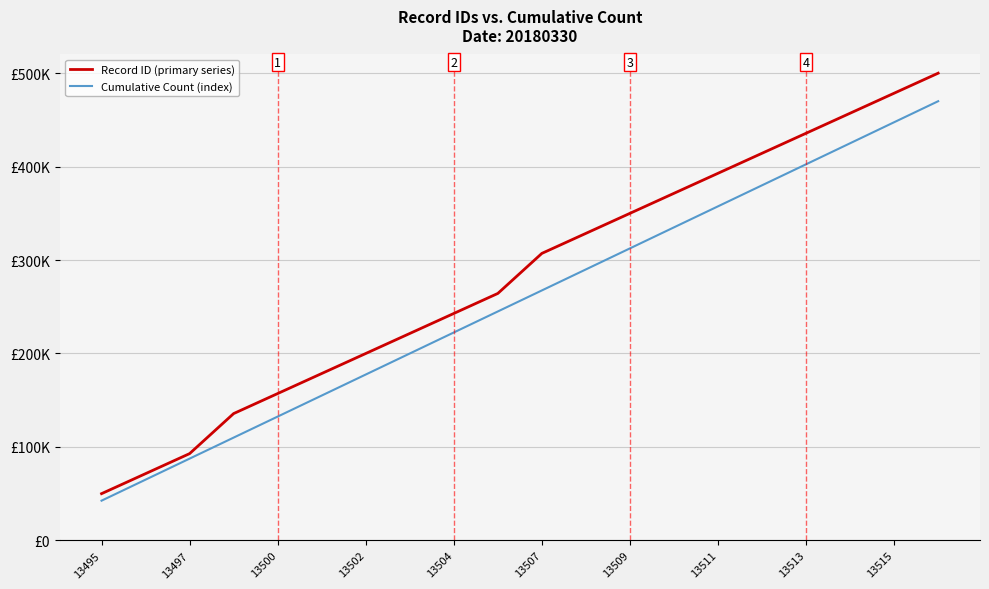

What is the value of the Record ID (primary series) point at the 5th from the left?

157142.9